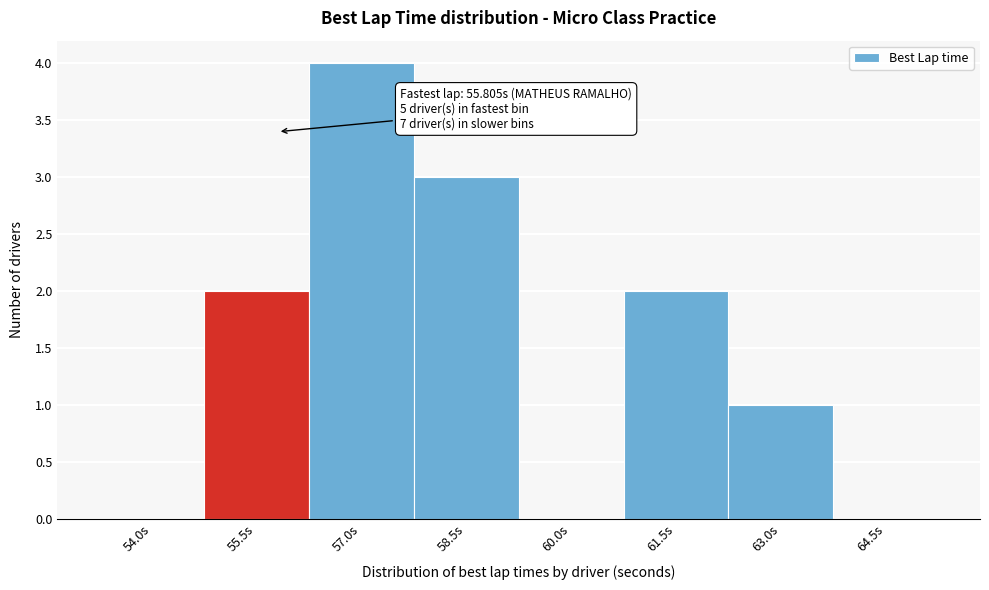

Reading right to left, list all the values displayed in this chart.

64.5s=0	63.0s=1	61.5s=2	60.0s=0	58.5s=3	57.0s=4	55.5s=2	54.0s=0